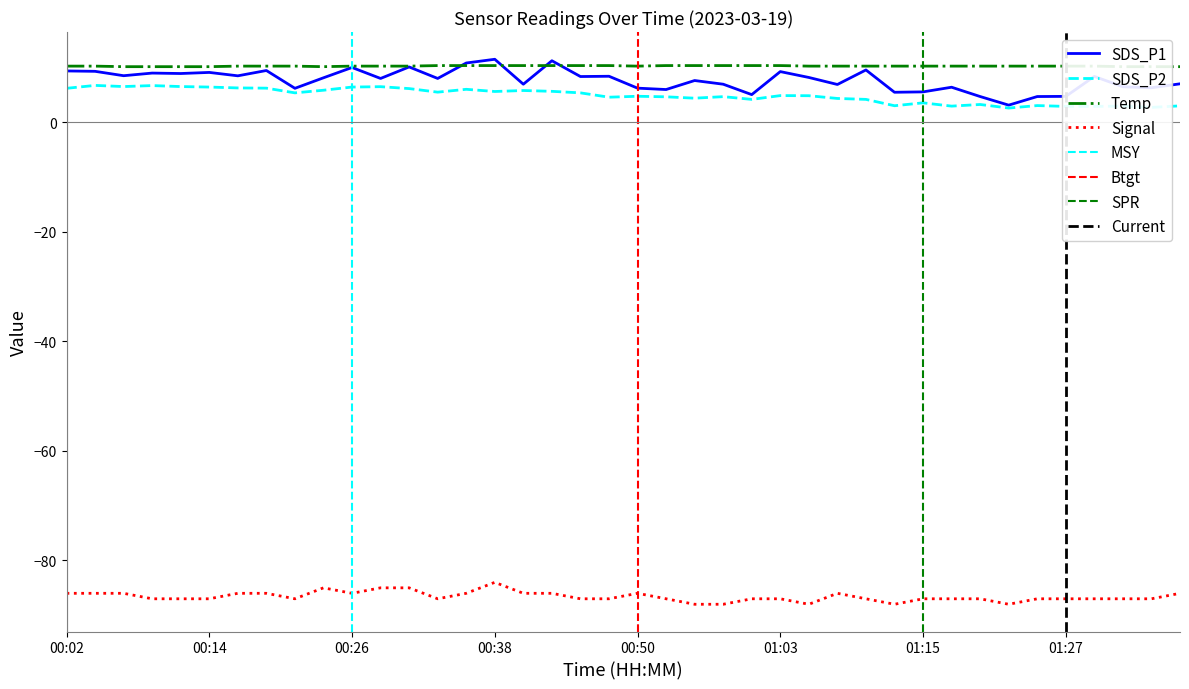

The SDS_P2 series shows 3.2 at 00:14. True or false?

False